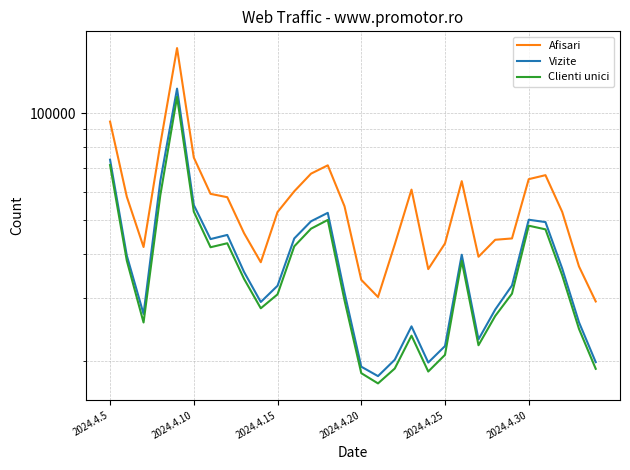

What is the average value of the Vizite series?

38996